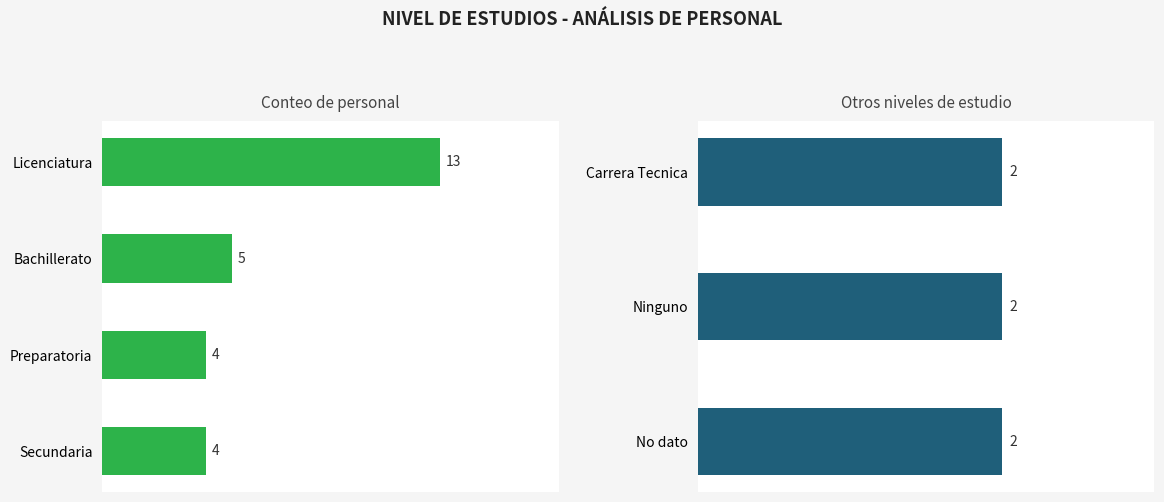

Is it true that the value at Bachillerato is 8?

False